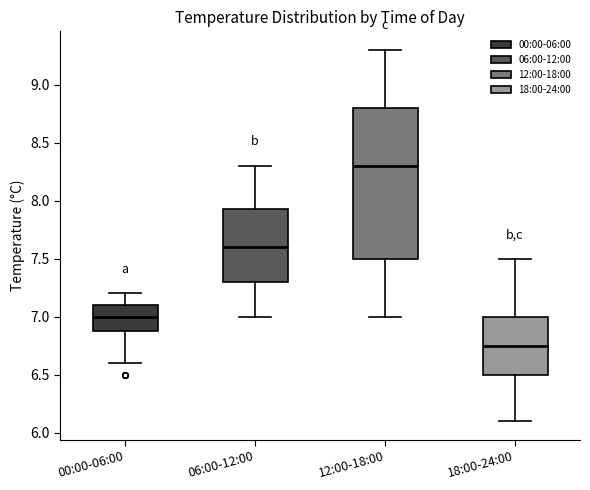

Reading left to right, transcribe this box plot: for each box, give where its median line is, the range the box spans, and where its two whiskers end, as read against the y-axis. The values are not printed on the chart, so give them approximately, as read against the axis.

00:00-06:00: median 7.00, box 6.90 to 7.10, whiskers 6.60 to 7.20
06:00-12:00: median 7.60, box 7.30 to 7.95, whiskers 7.00 to 8.30
12:00-18:00: median 8.30, box 7.50 to 8.80, whiskers 7.00 to 9.30
18:00-24:00: median 6.75, box 6.50 to 7.00, whiskers 6.10 to 7.50